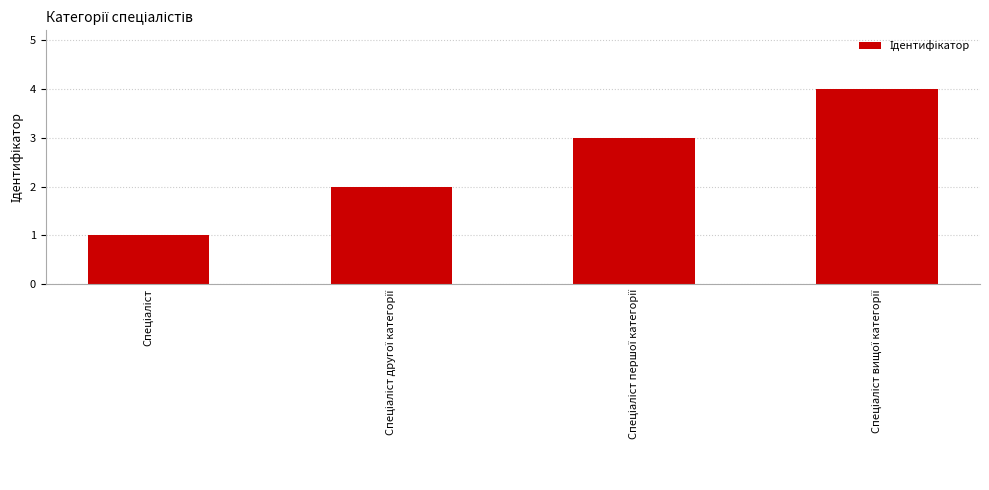

What is the difference between the maximum and minimum values?

3